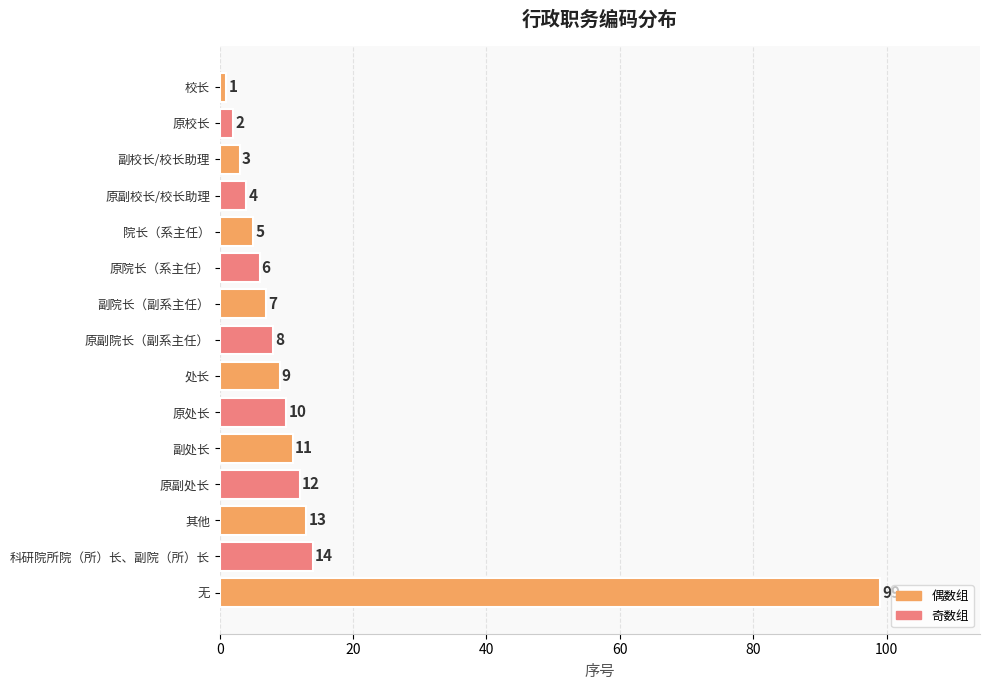

What is the change in value from 副院长（副系主任） to 副处长?

+4